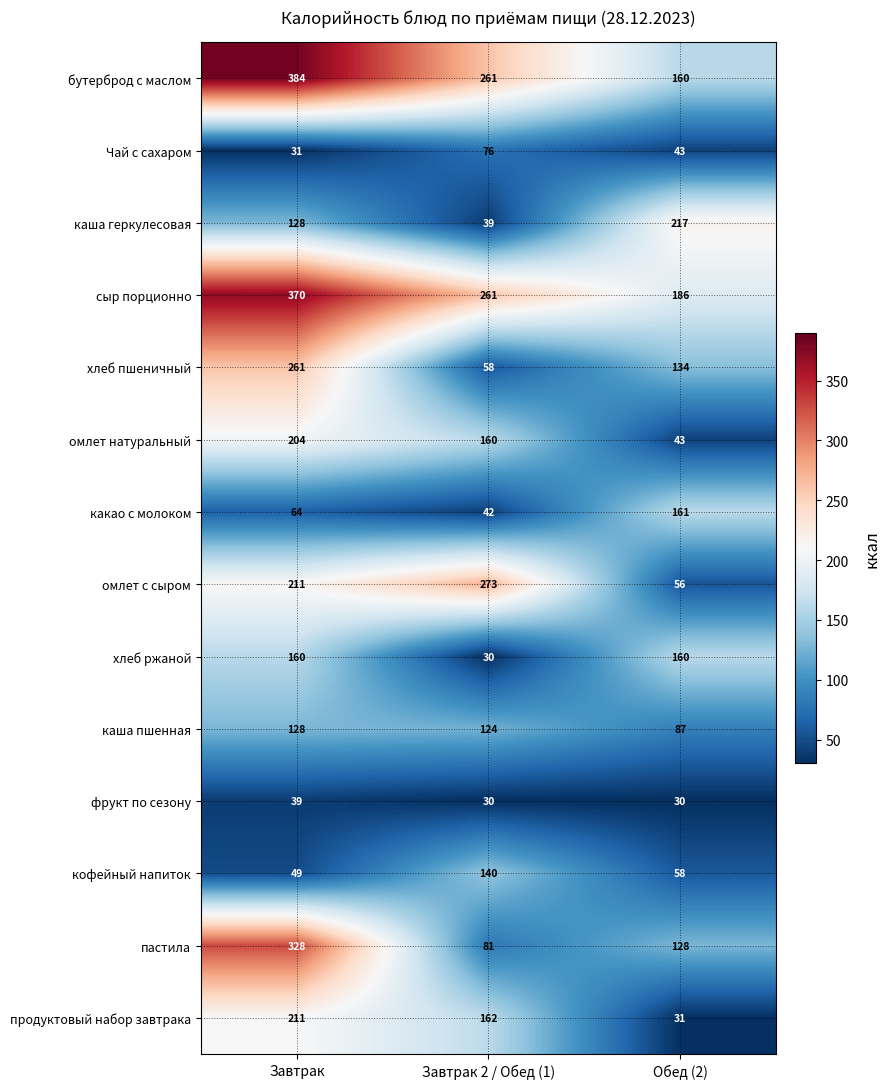

What is the sum of all каша геркулесовая values?

384